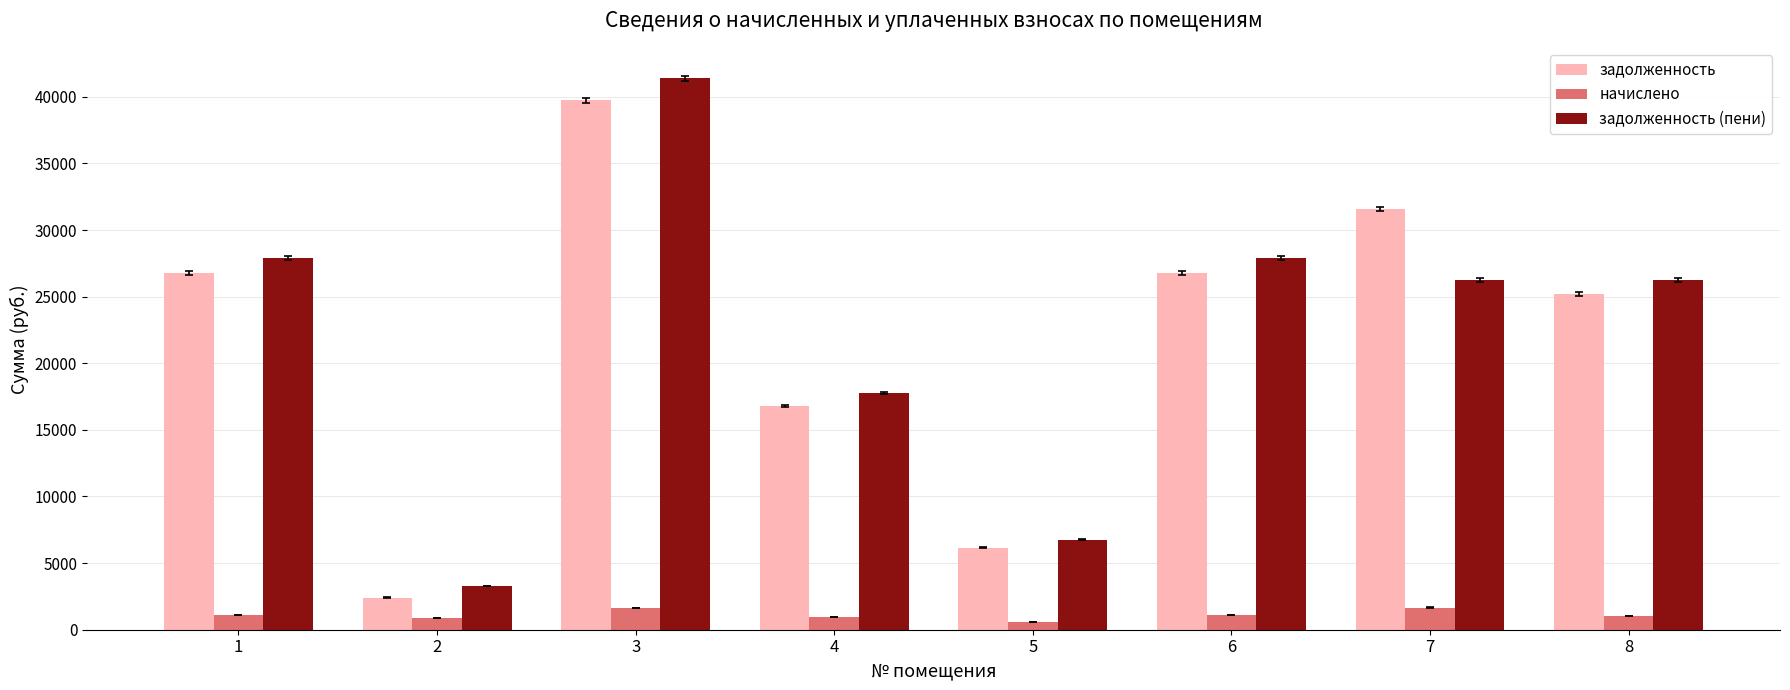

At how many categories does at least one series exceed 29429?

2